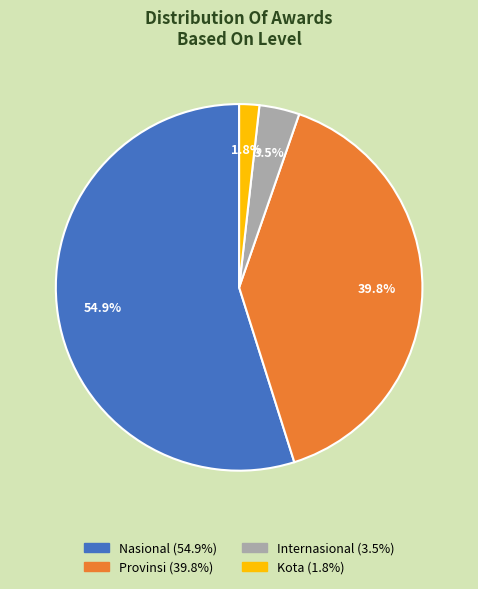

Rank the categories by value from lowest to highest.

Kota, Internasional, Provinsi, Nasional